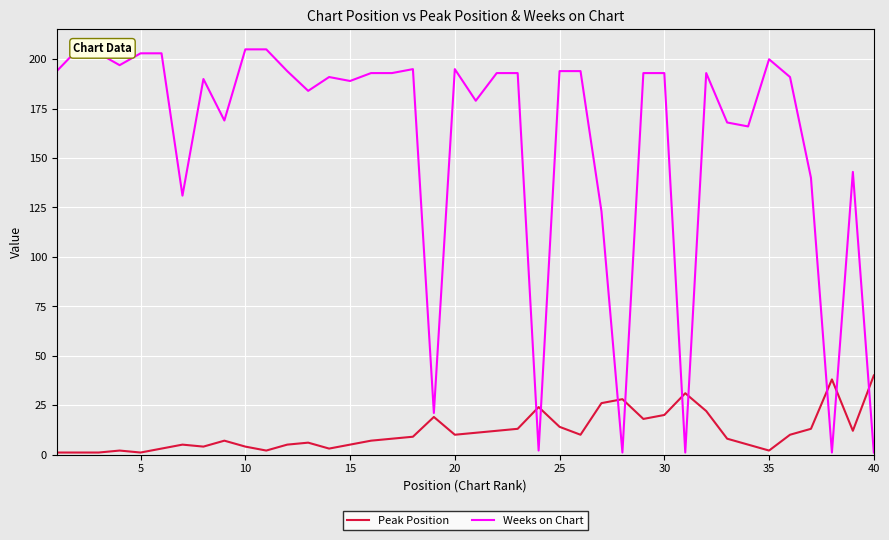

The Peak Position series shows 1 at 5. True or false?

True